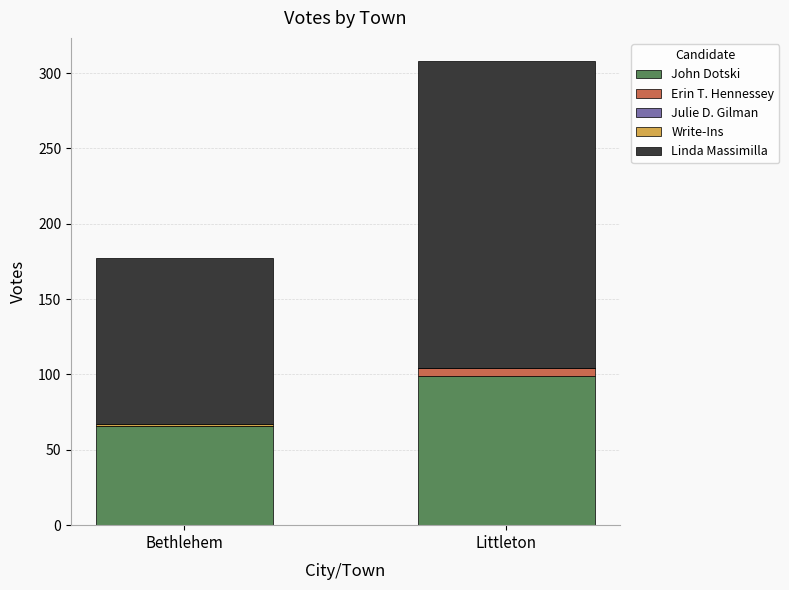

The John Dotski series shows 55 at Littleton. True or false?

False